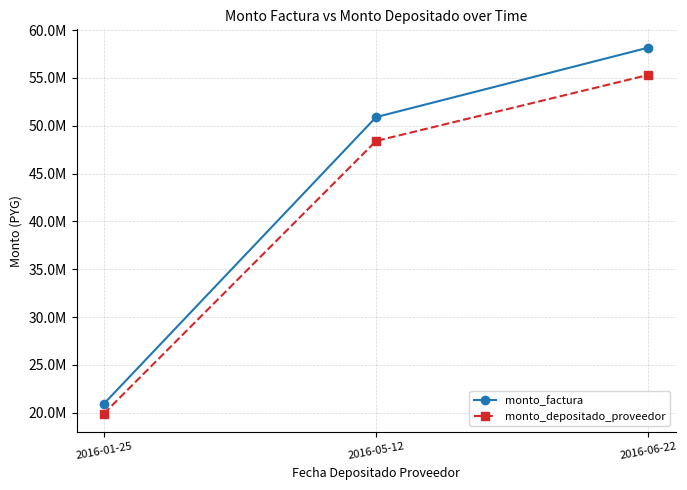

Does the chart have visible grid lines?

Yes